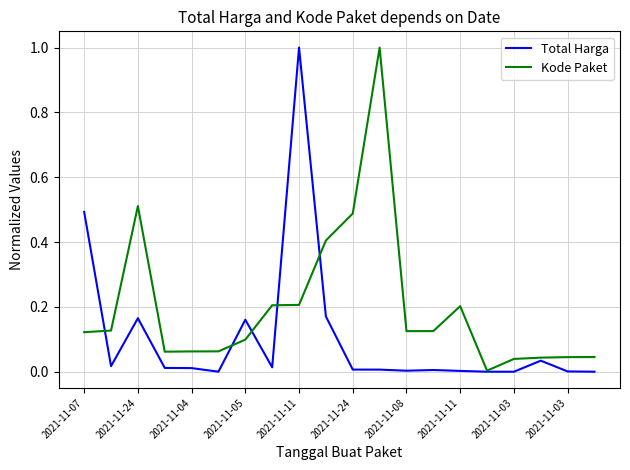

Which series has the widest spread of values?

Total Harga